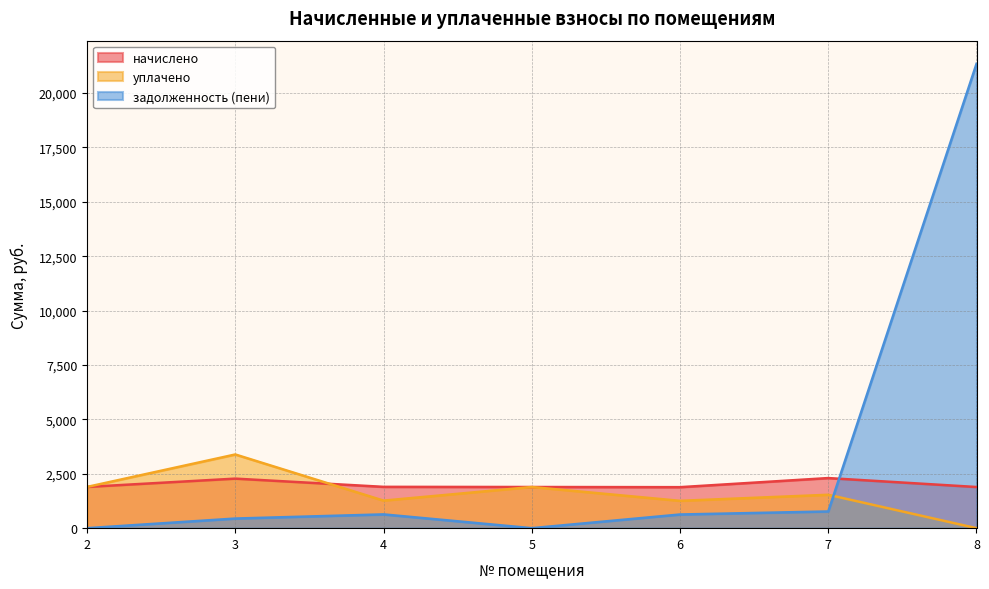

At which category is the sum across all series the highest?

8